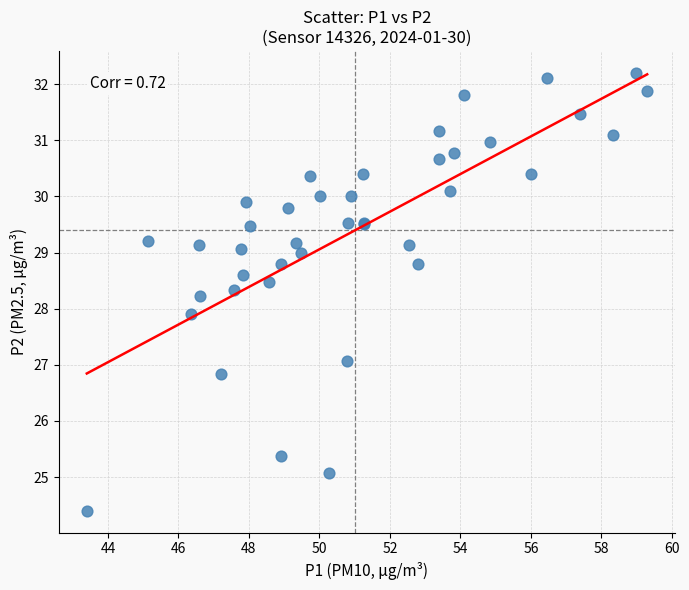

What Y value in the scatter plot is closest to 28?

27.9